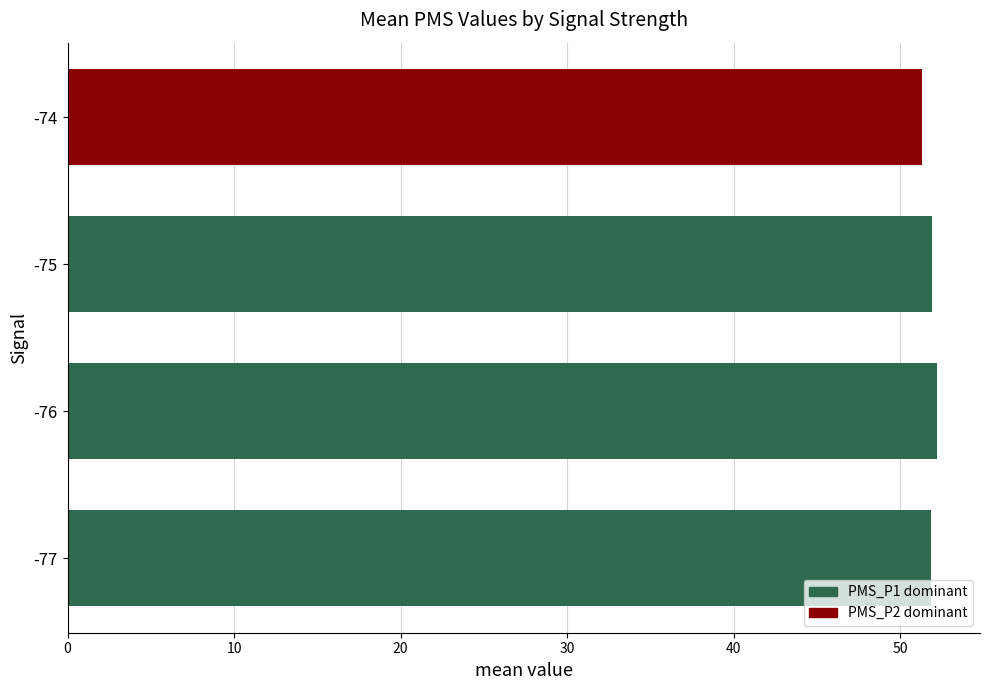

What is the sum of all values?

207.2